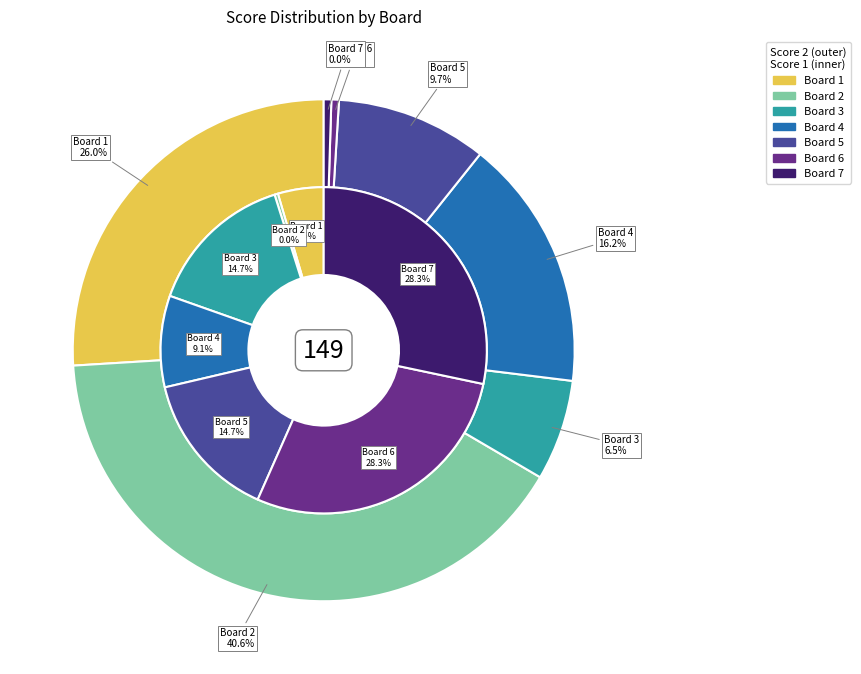

Which has a higher value, Board 2 or Board 5?

Board 2